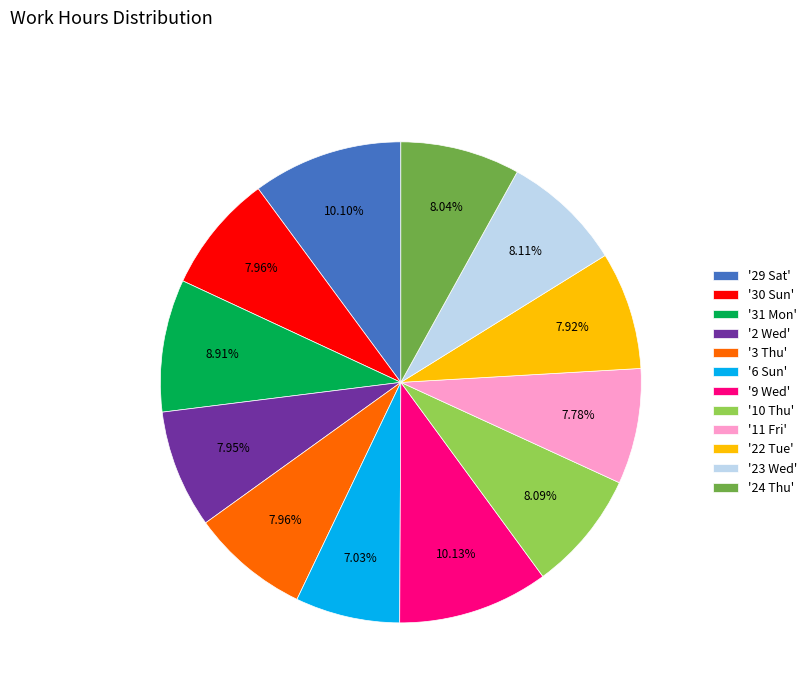

What is the smallest slice in the pie chart?

'6 Sun'